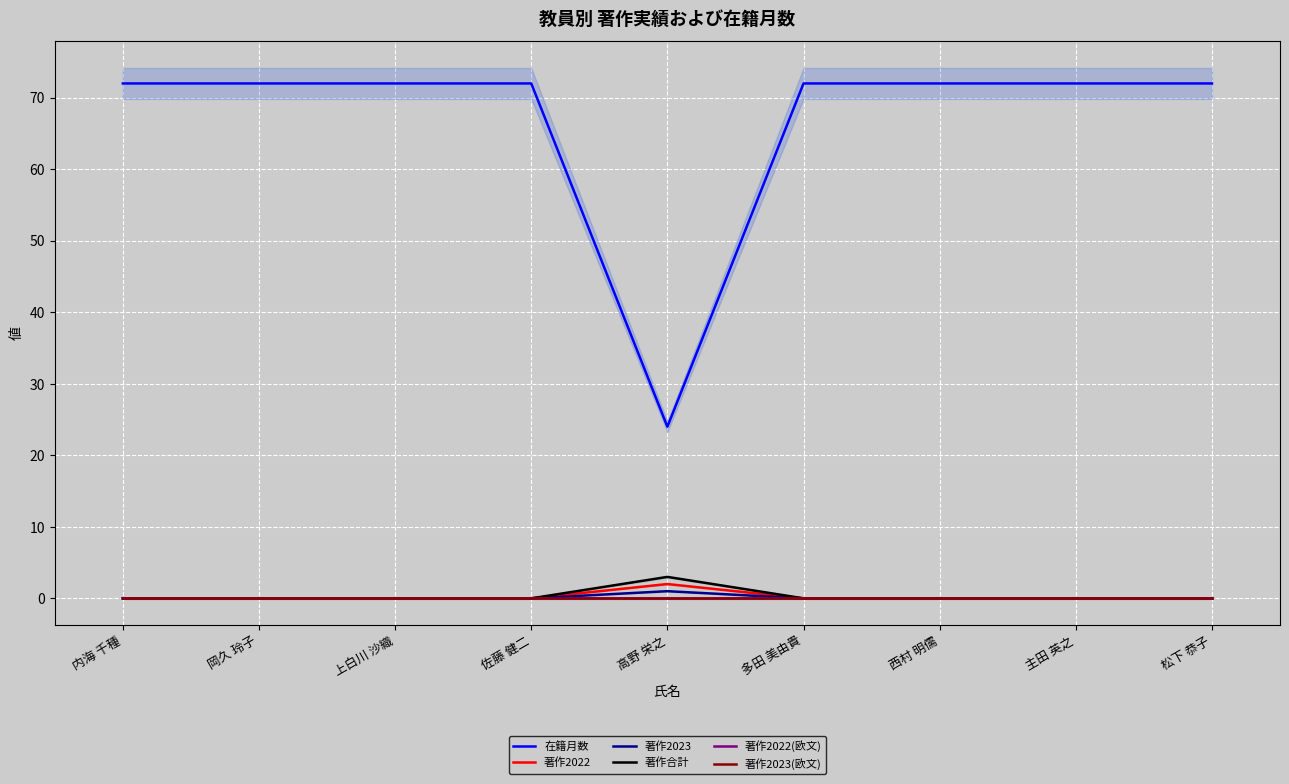

How many lines are shown in the chart?

6